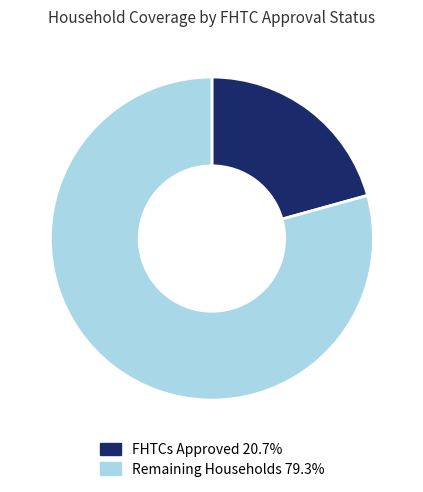

Combined, do FHTCs Approved 20.7% and Remaining Households 79.3% account for over 50%?

Yes